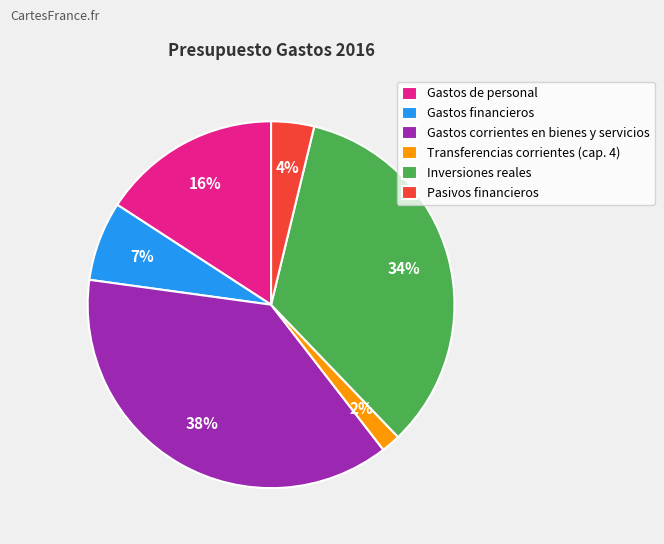

To the nearest percent, what portion does Inversiones reales represent?

34%